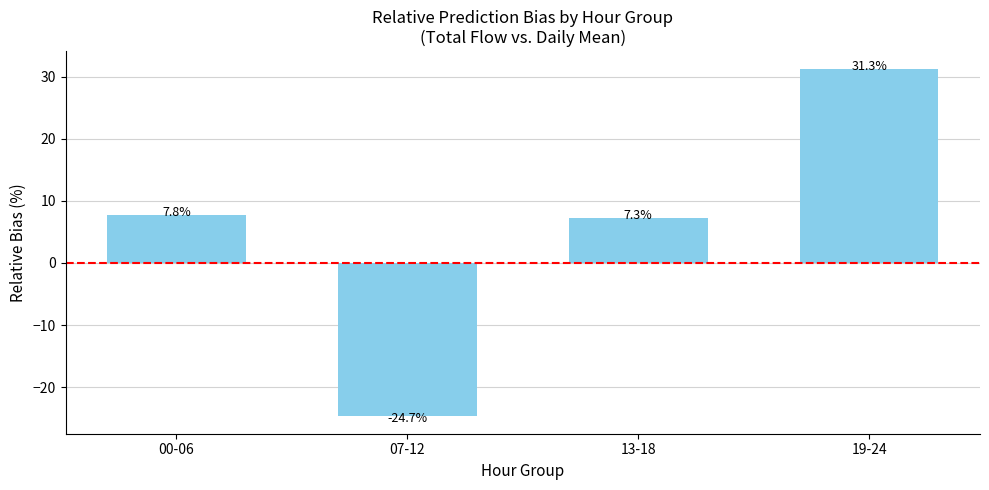

Rank the categories by value from lowest to highest.

07-12, 13-18, 00-06, 19-24